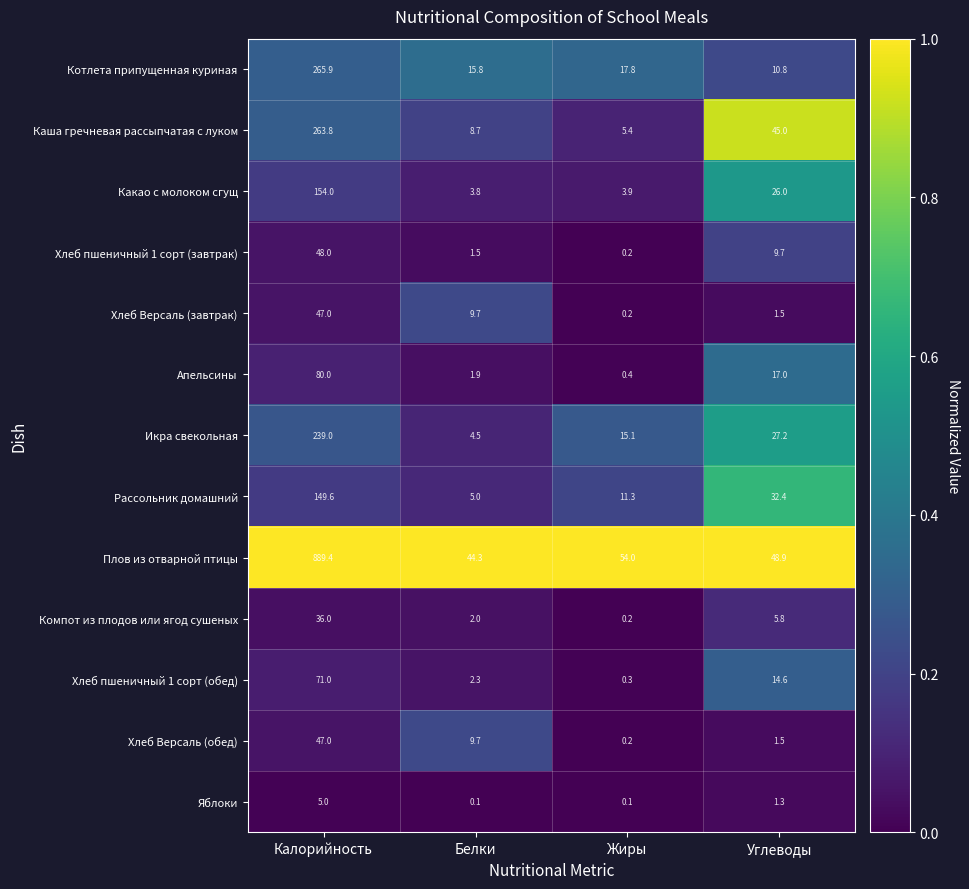

Which series changed the most between Калорийность and Жиры?

Плов из отварной птицы